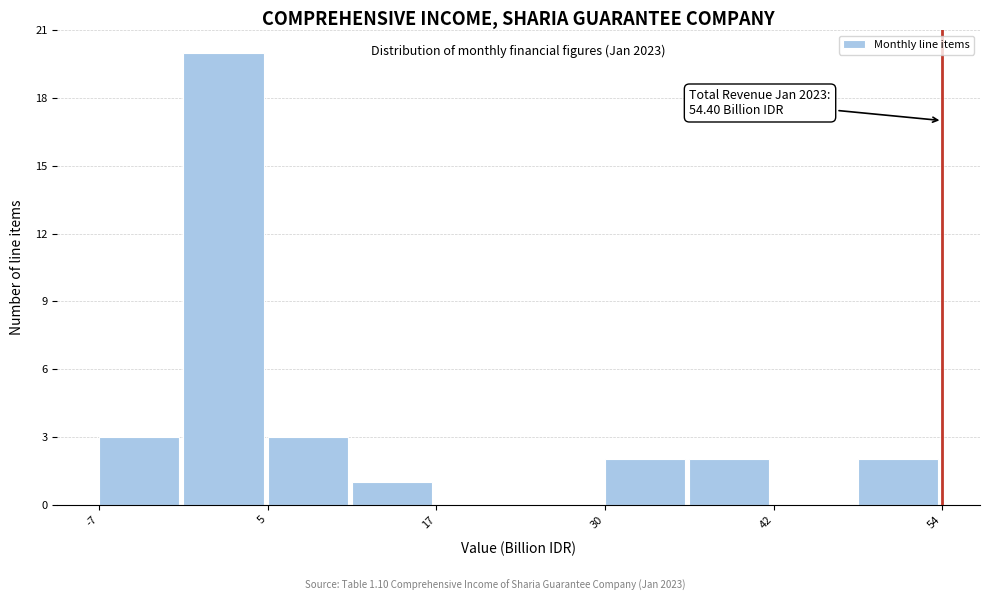

Read against the x-axis, roughly where is the centre of the tallest bar?

2